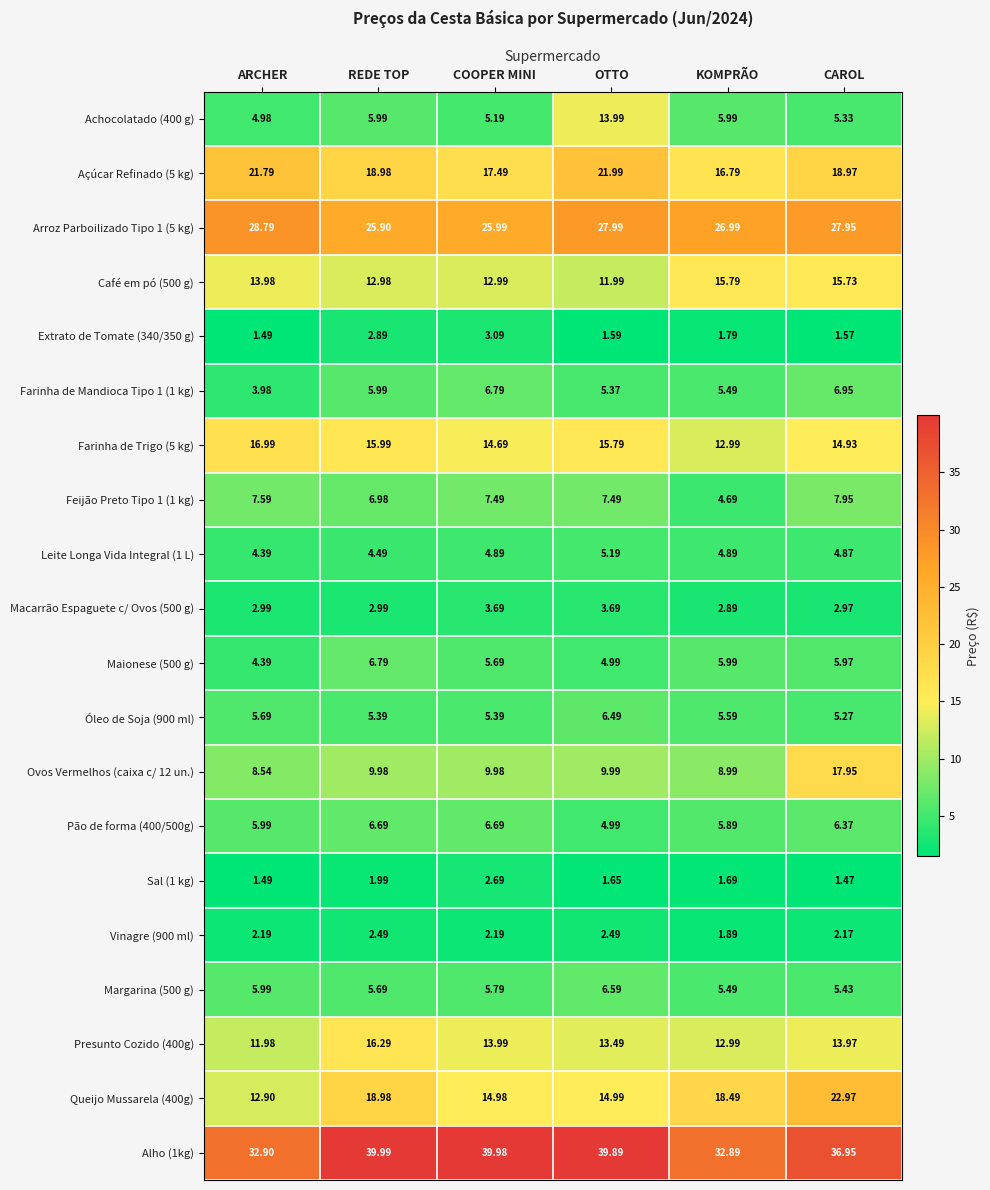

List the labels in order of Café em pó (500 g) value, largest first.

KOMPRÃO, CAROL, ARCHER, COOPER MINI, REDE TOP, OTTO